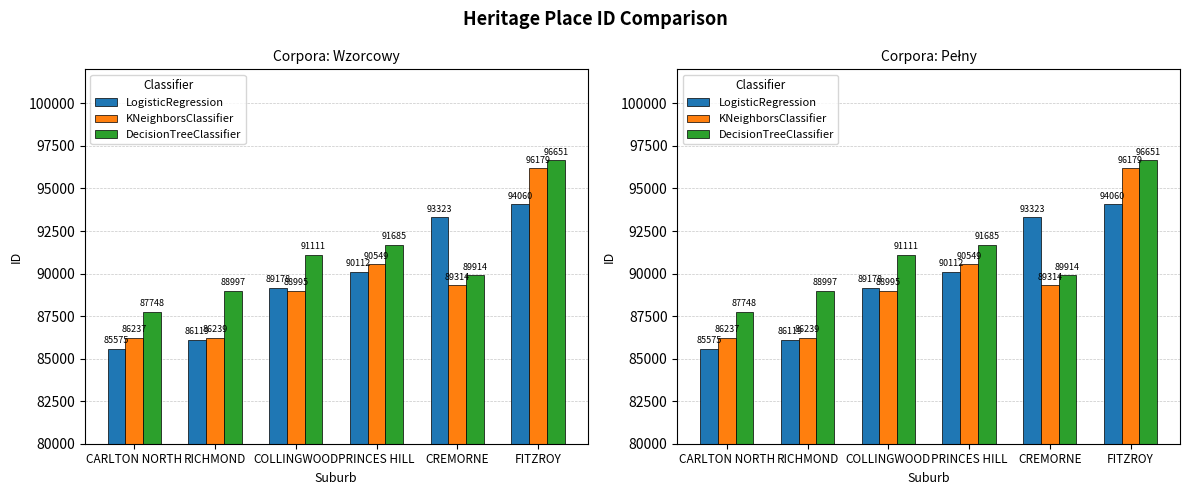

Rank the series by their maximum value, from highest to lowest.

DecisionTreeClassifier, KNeighborsClassifier, LogisticRegression